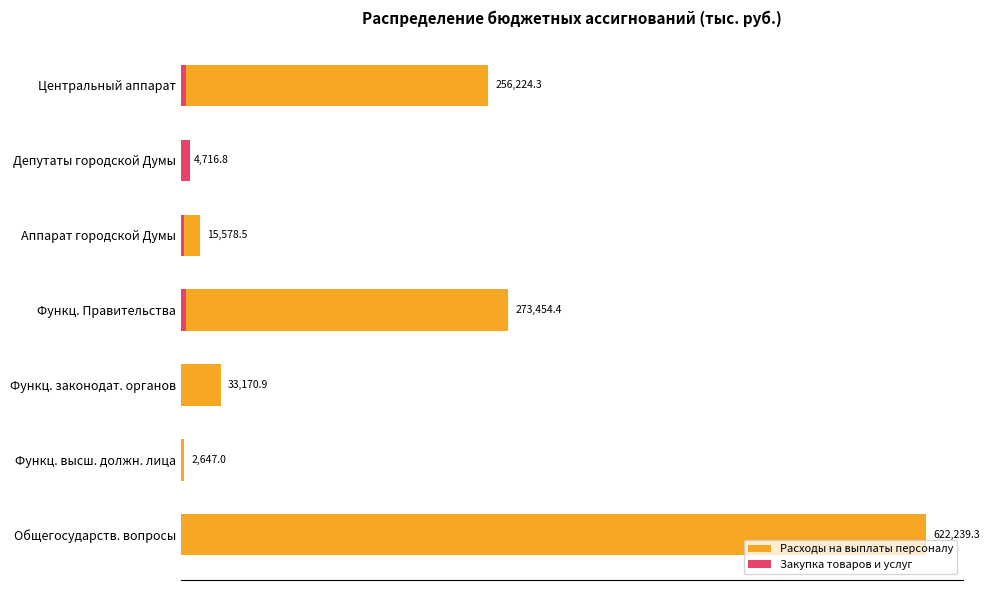

Is the value of Расходы на выплаты персоналу at Центральный аппарат greater than the value of Закупка товаров и услуг at Центральный аппарат?

Yes